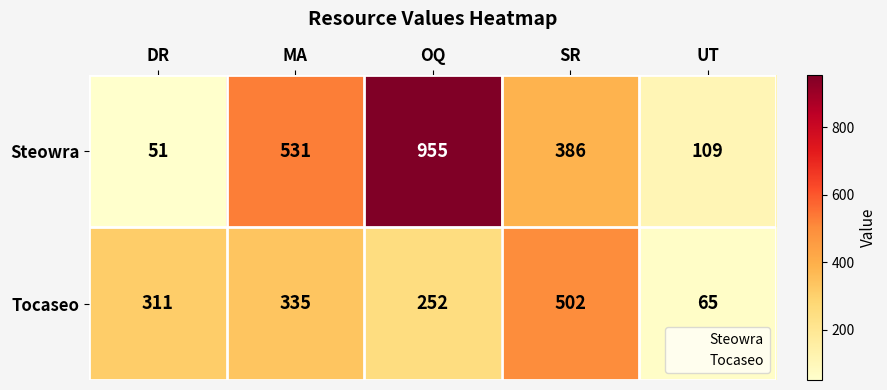

What is the approximate value of Tocaseo at DR?

311